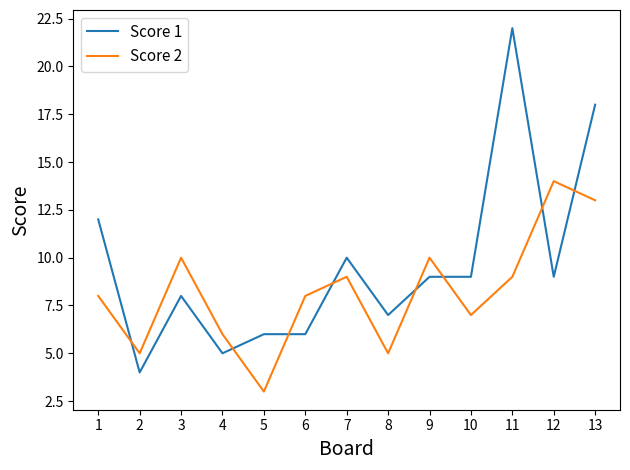

Rank the series at 7 from highest to lowest value.

Score 1, Score 2